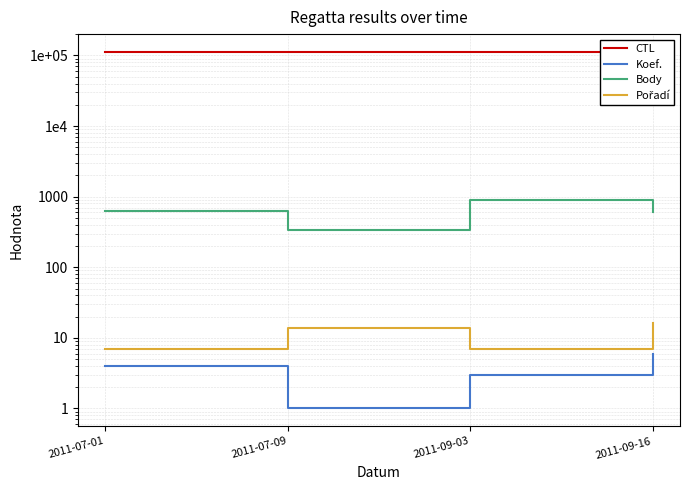

True or false: CTL and Pořadí cross at least once.

False